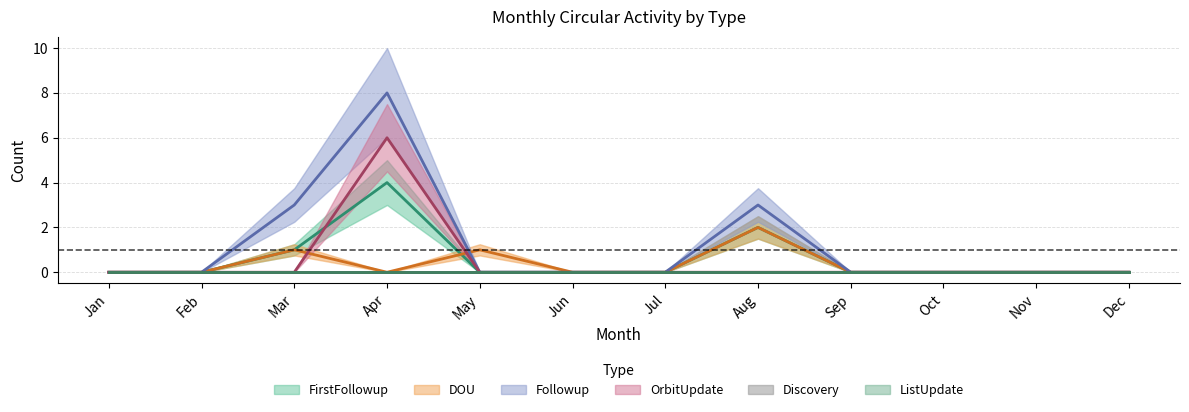

How many interior local valleys does the DOU series have?

1